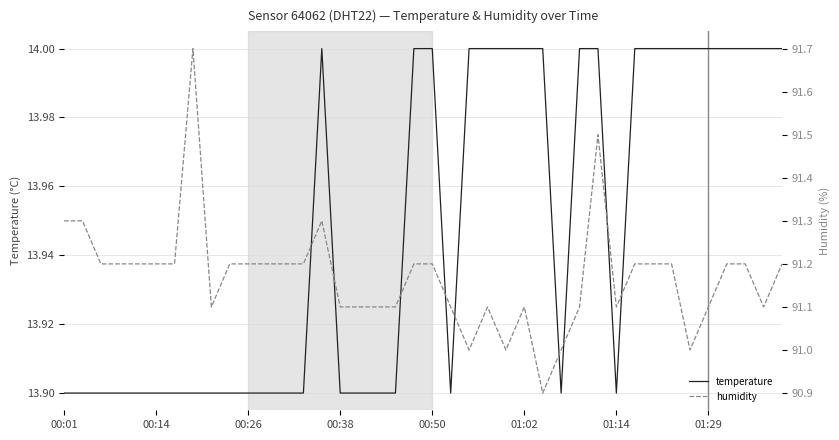

What are all the series names shown in the legend?

temperature, humidity